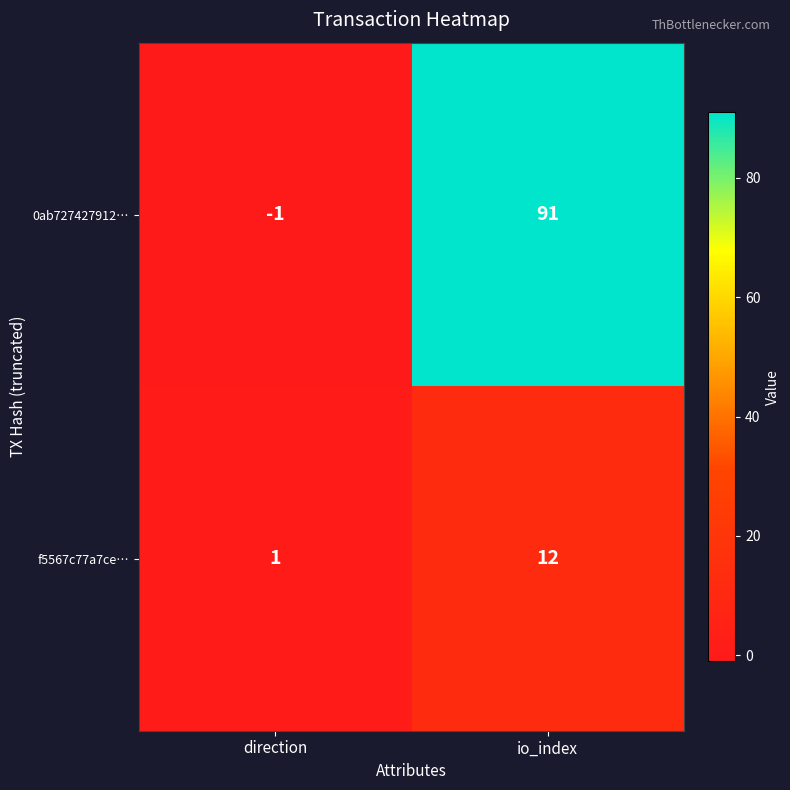

Rank the categories by 0ab727427912… value from highest to lowest.

io_index, direction